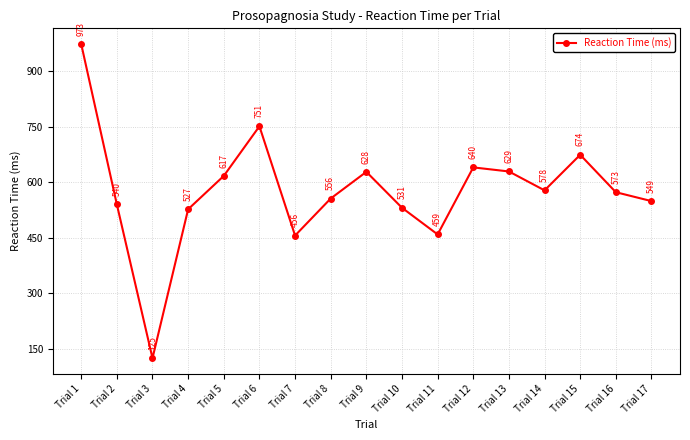

At which category does the data reach its first local peak?

Trial 6